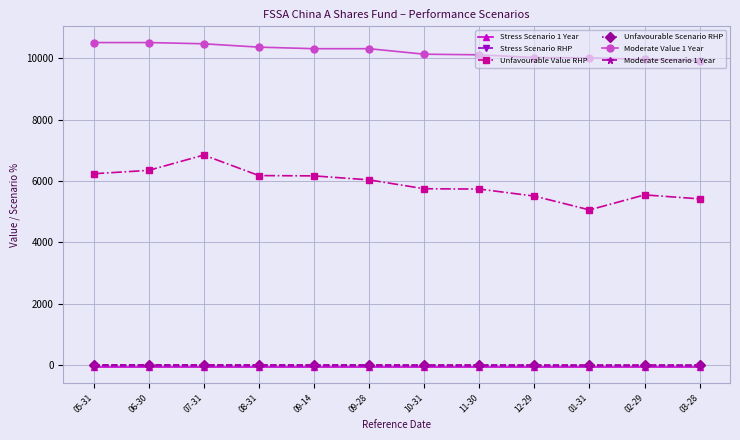

What is the label of the 11th point from the right?

06-30